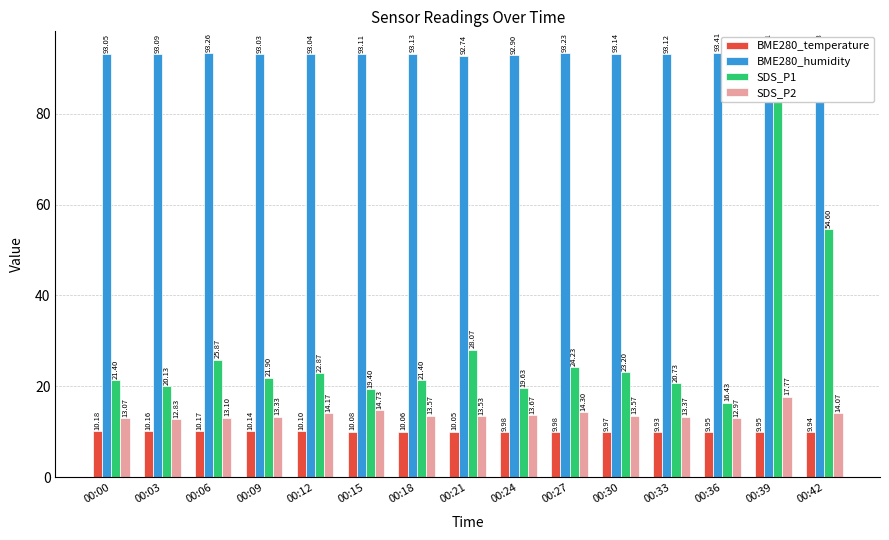

Rank the categories by BME280_humidity value from highest to lowest.

00:36, 00:42, 00:06, 00:27, 00:39, 00:30, 00:18, 00:33, 00:15, 00:03, 00:00, 00:12, 00:09, 00:24, 00:21